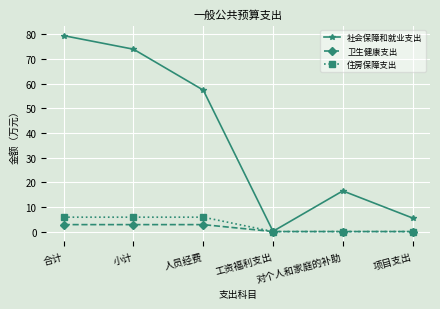

What position from the left is 合计?

1